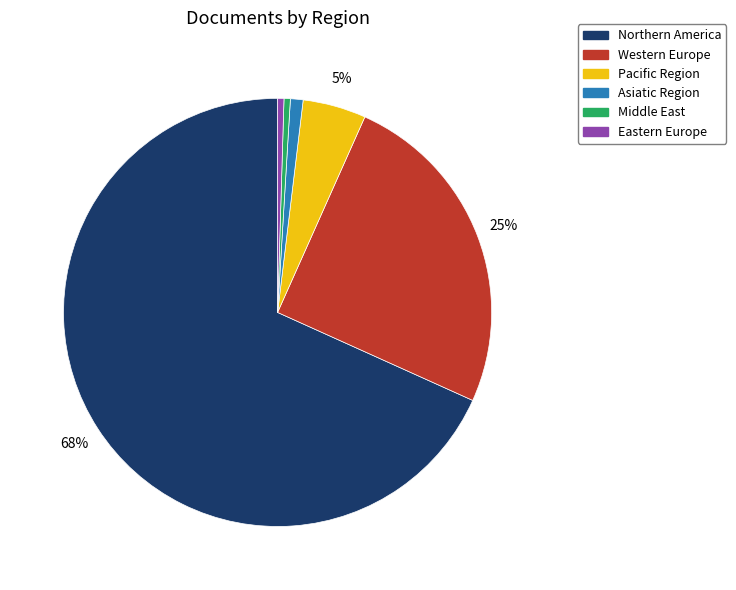

Does Western Europe represent more than half of the total?

No